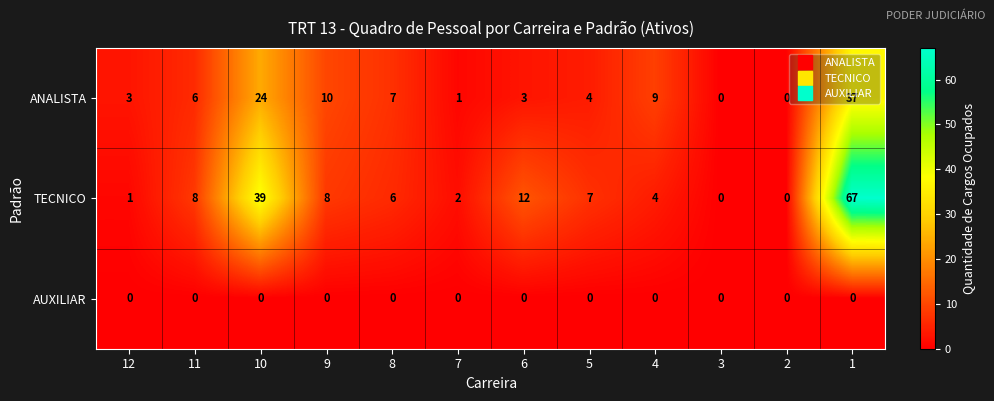

At which label is TECNICO closest to 33?

10